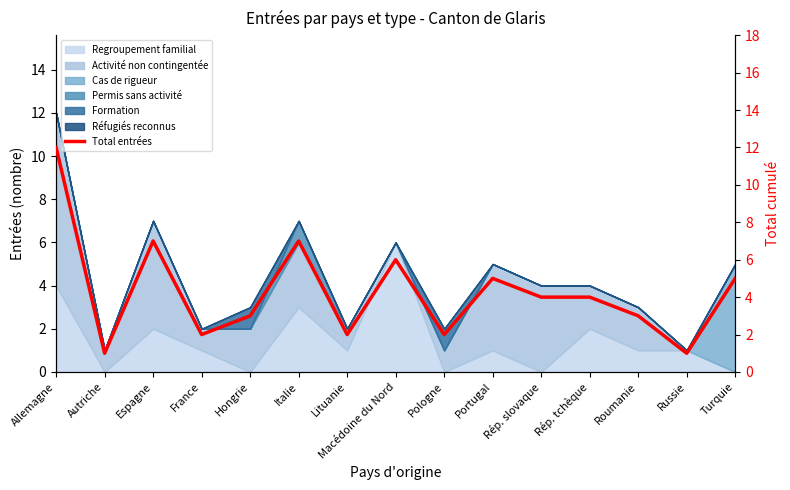

What is the ratio of the value at Rép. tchèque to the value at Italie?

0.6